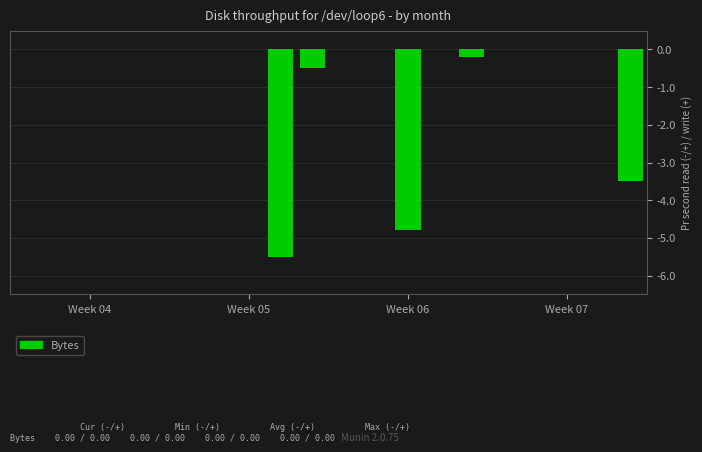

What is the sum of all values?

-14.5